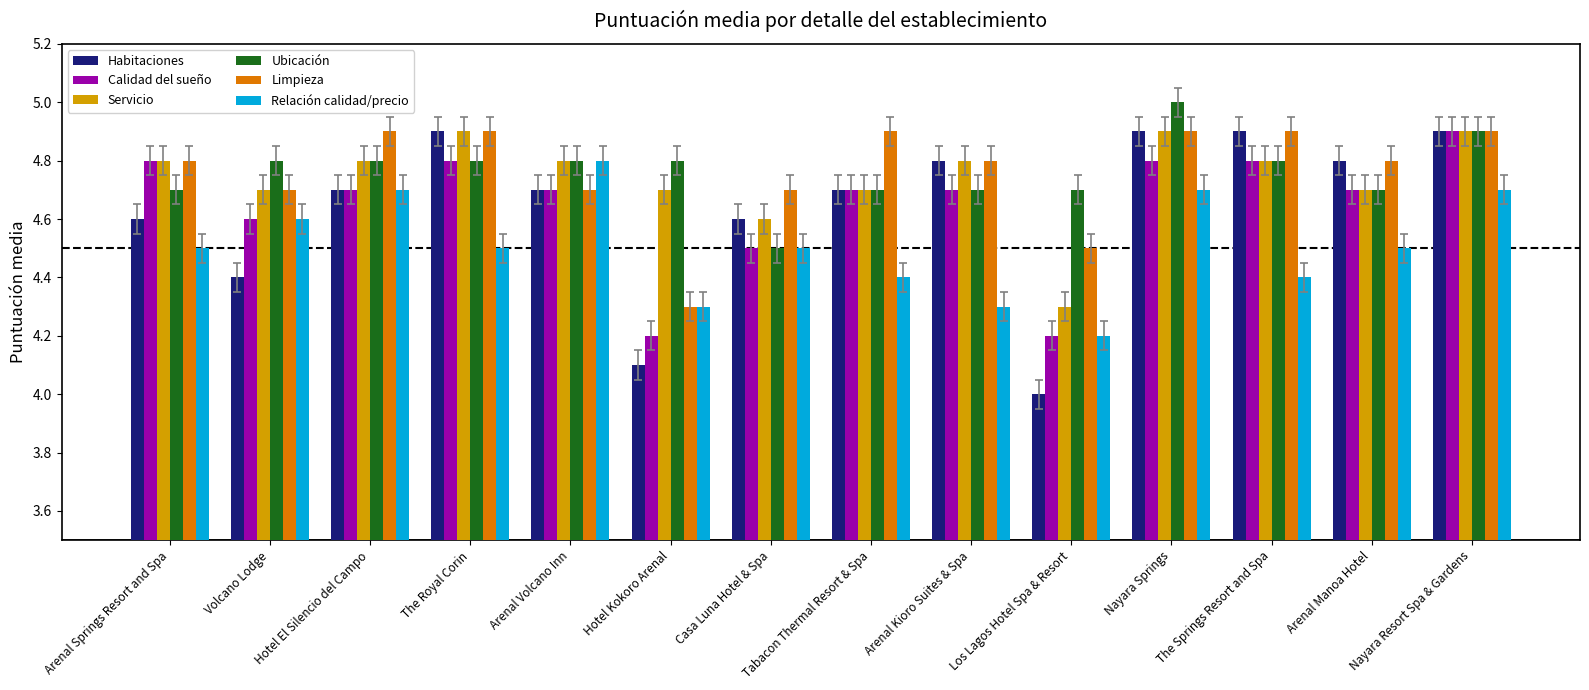

What value does the Relación calidad/precio series have at Arenal Manoa Hotel?

4.5